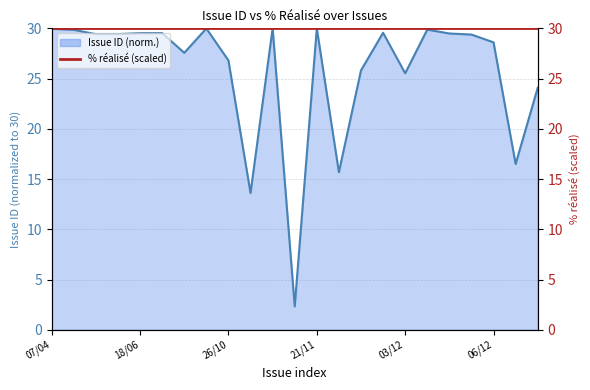

What is the difference between the maximum and minimum values?

27.7